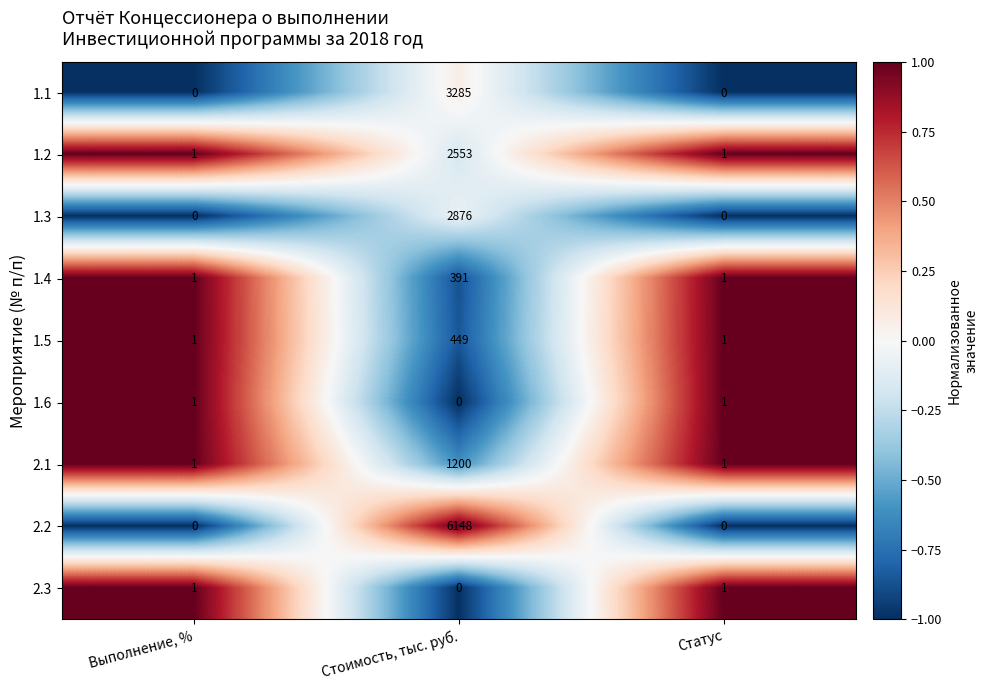

Where is 2.3 nearest to the value 0?

Стоимость, тыс. руб.